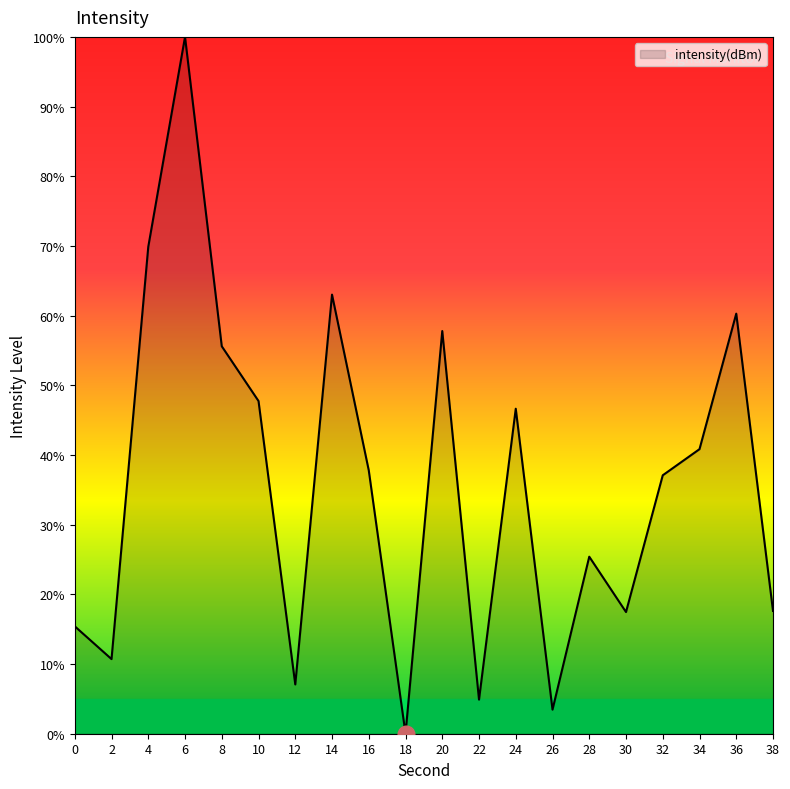

The chart shows a value of 55.6 at 8. True or false?

True